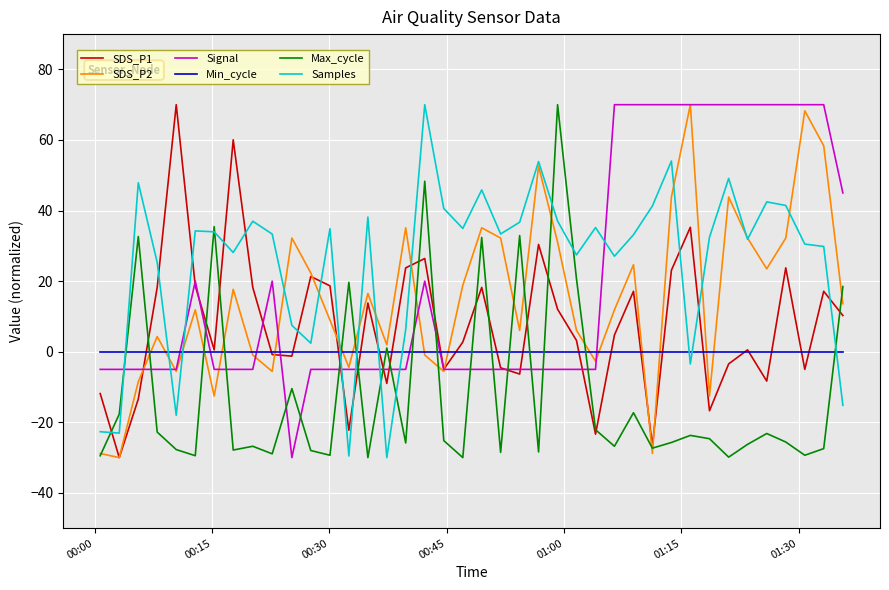

What is the smallest value displayed?

-30.0